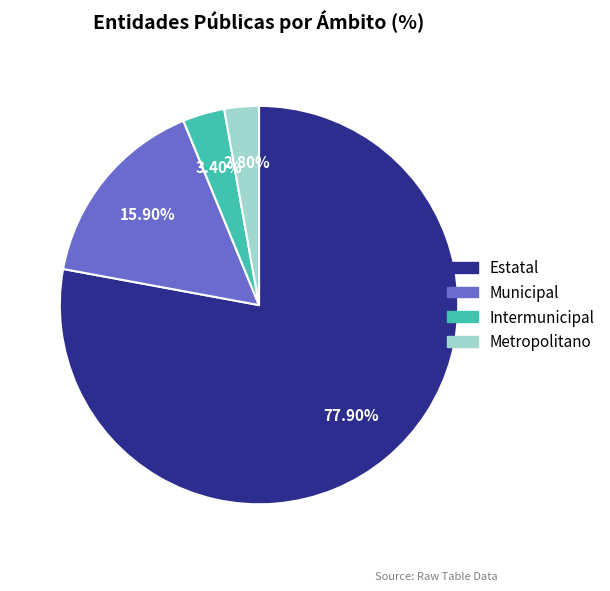

Is there a majority slice in this chart?

Yes